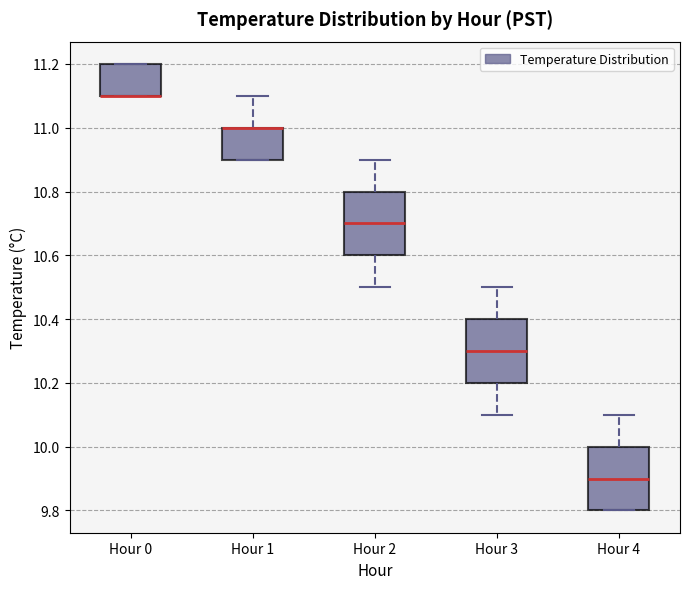

Where does the upper whisker of the box for Hour 1 end on the y-axis? The values are not printed on the chart, so give them approximately, as read against the axis.

11.1